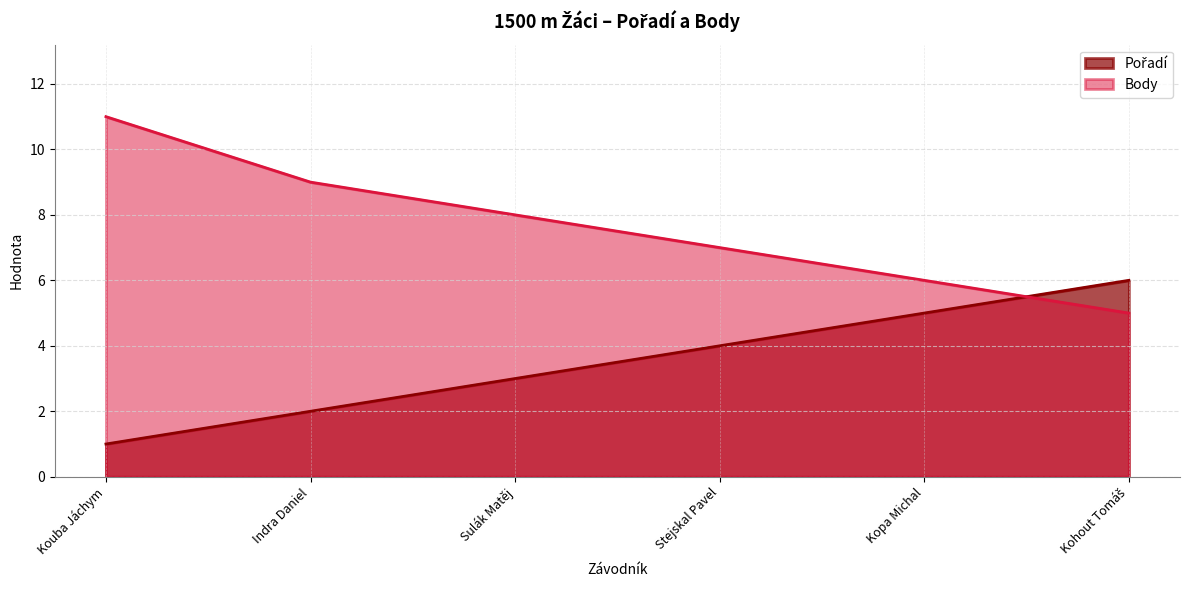

Is the value of Pořadí at Indra Daniel greater than the value of Body at Kouba Jáchym?

No